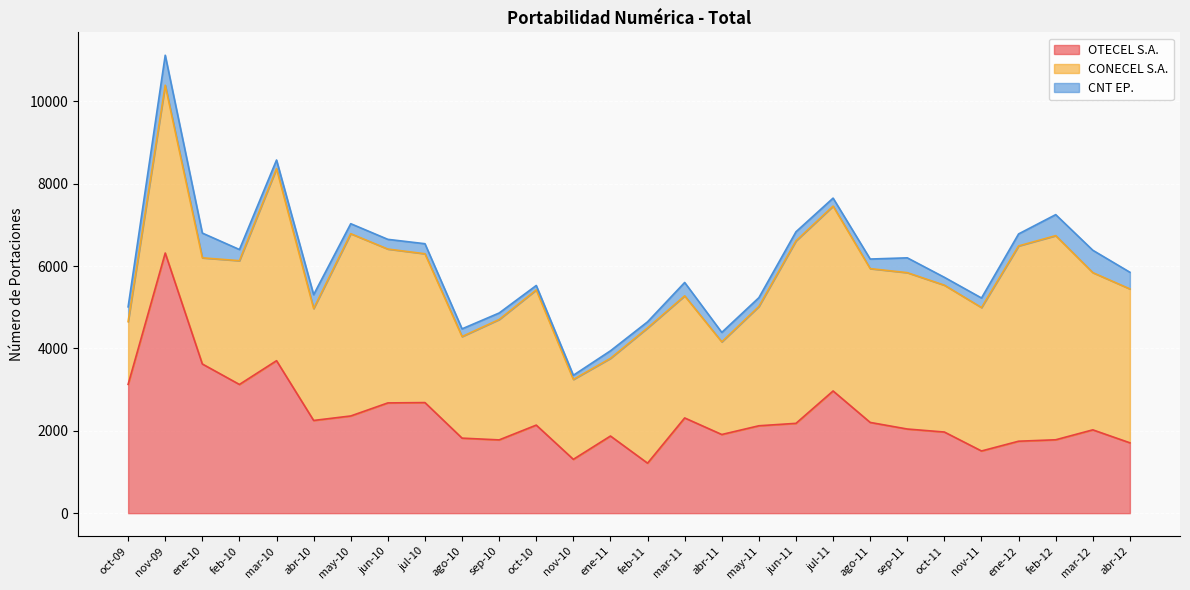

True or false: CONECEL S.A. has more than 1 interior local peaks.

True